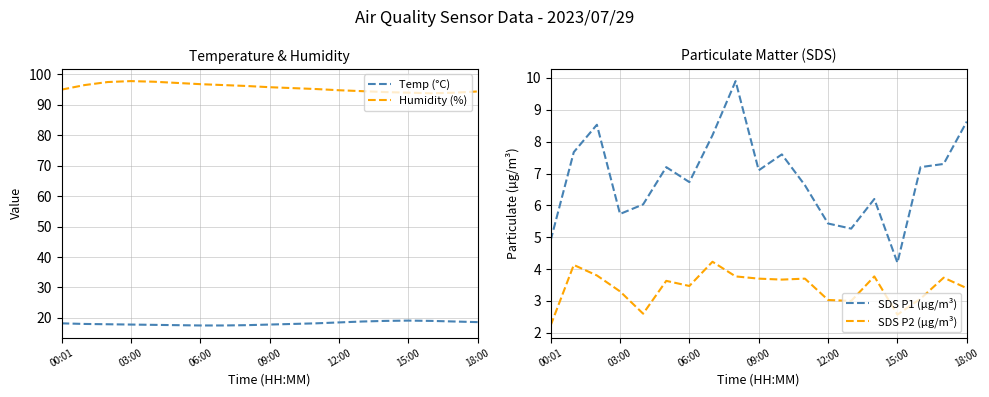

True or false: Humidity (%) and Temp (°C) intersect in this chart.

False